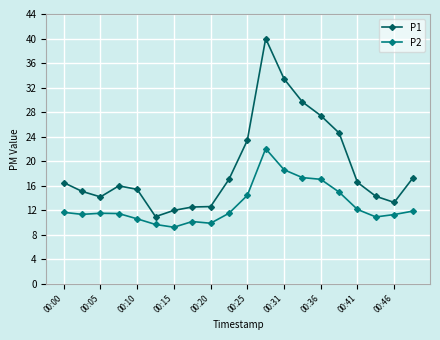

What is the minimum value for P2?

9.2